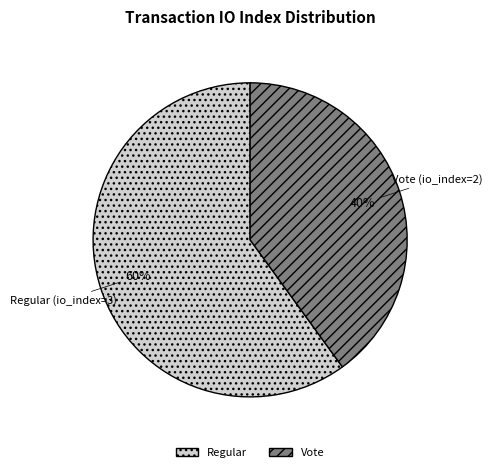

To the nearest percent, what is the average slice percentage?

50%